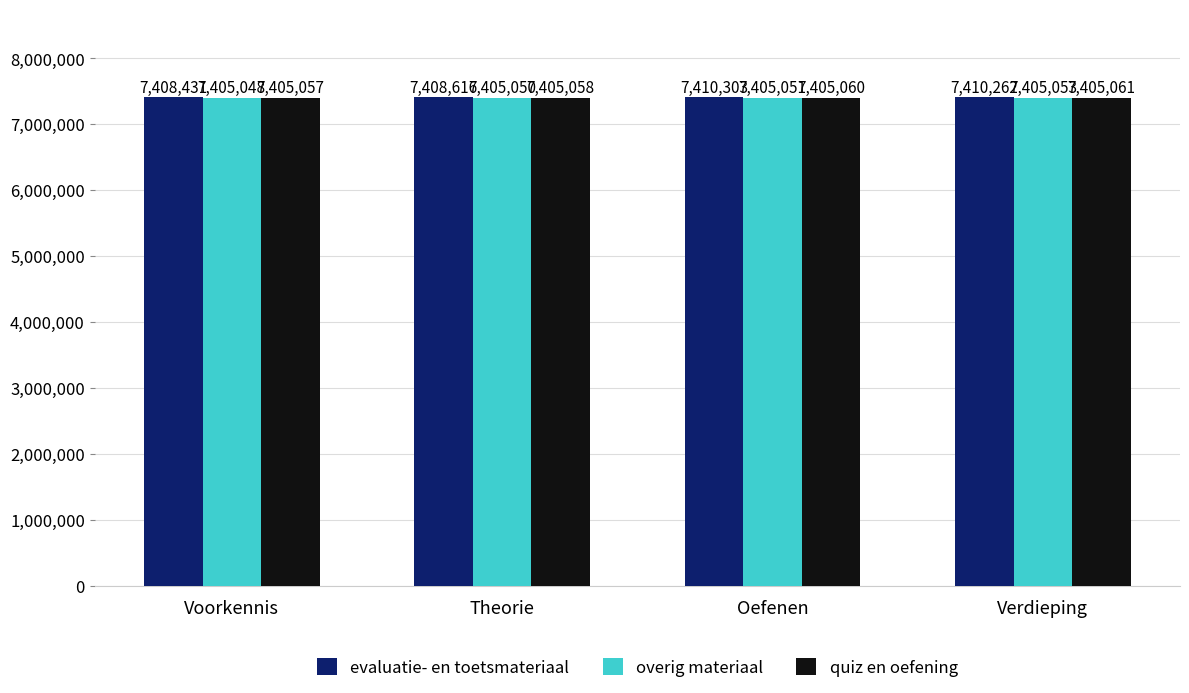

How many bars are there in total?

12